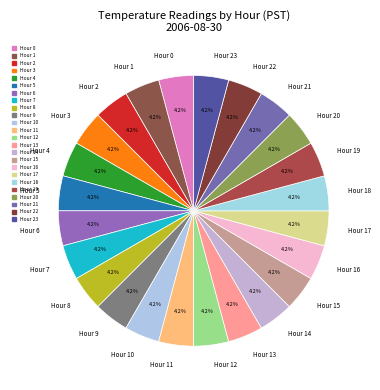

How many segments does this pie chart have?

24